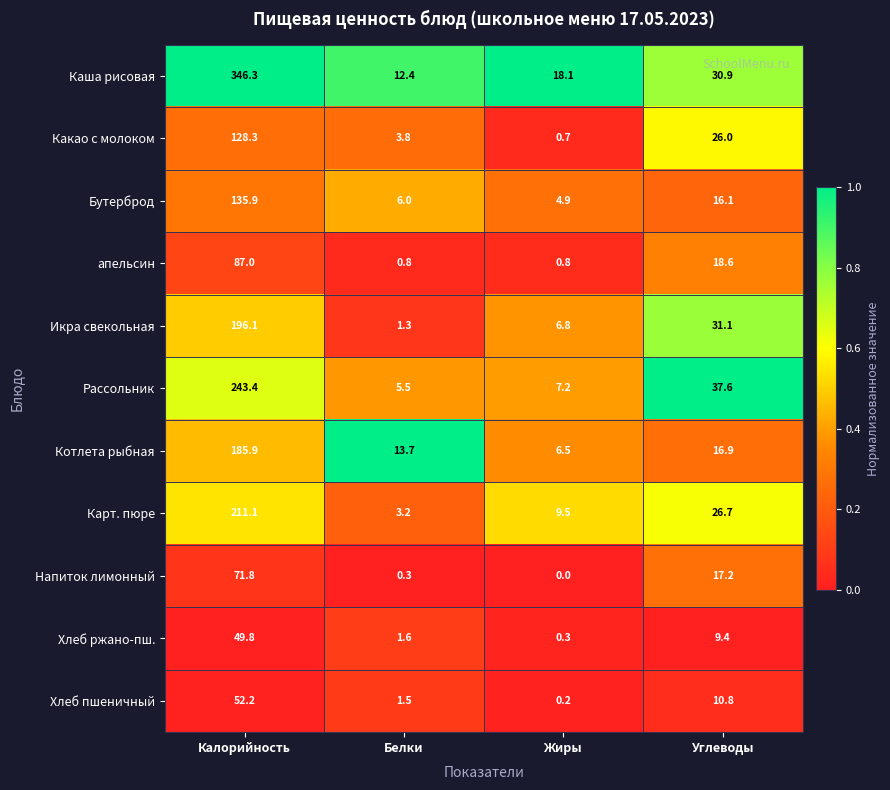

What is the difference between the maximum and second lowest values in the Икра свекольная series?

189.3